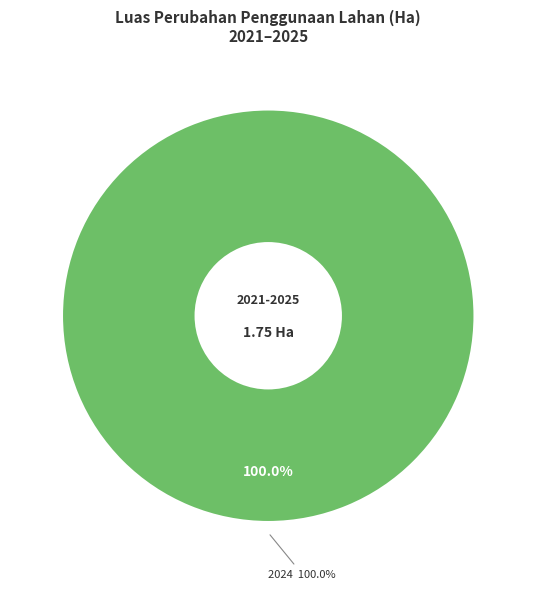

What is the majority slice?

2024